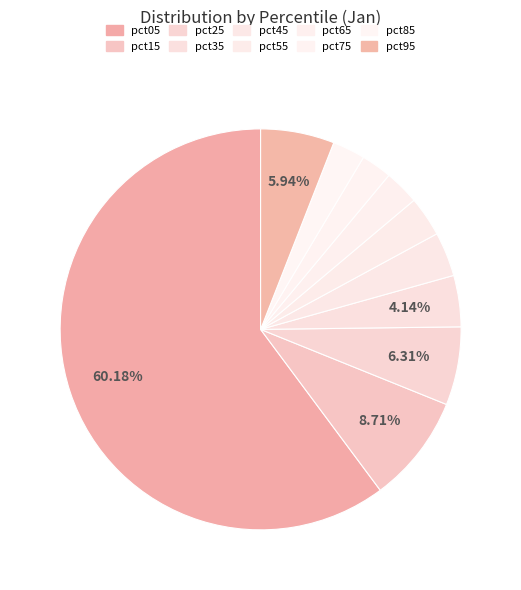

What is the change in value from pct25 to pct85?

-0.2